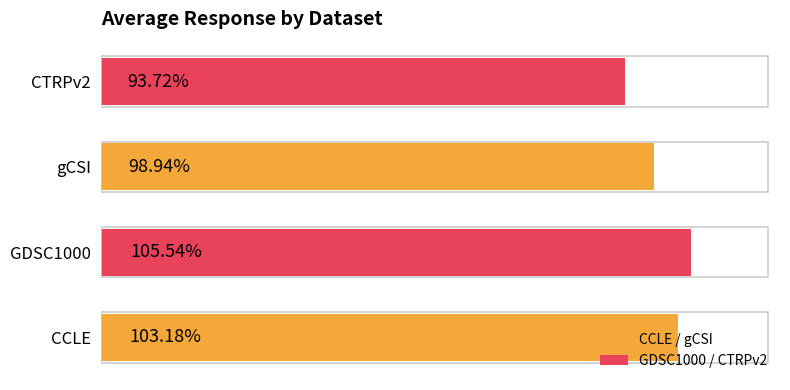

List the labels in order of value, largest first.

GDSC1000, CCLE, gCSI, CTRPv2